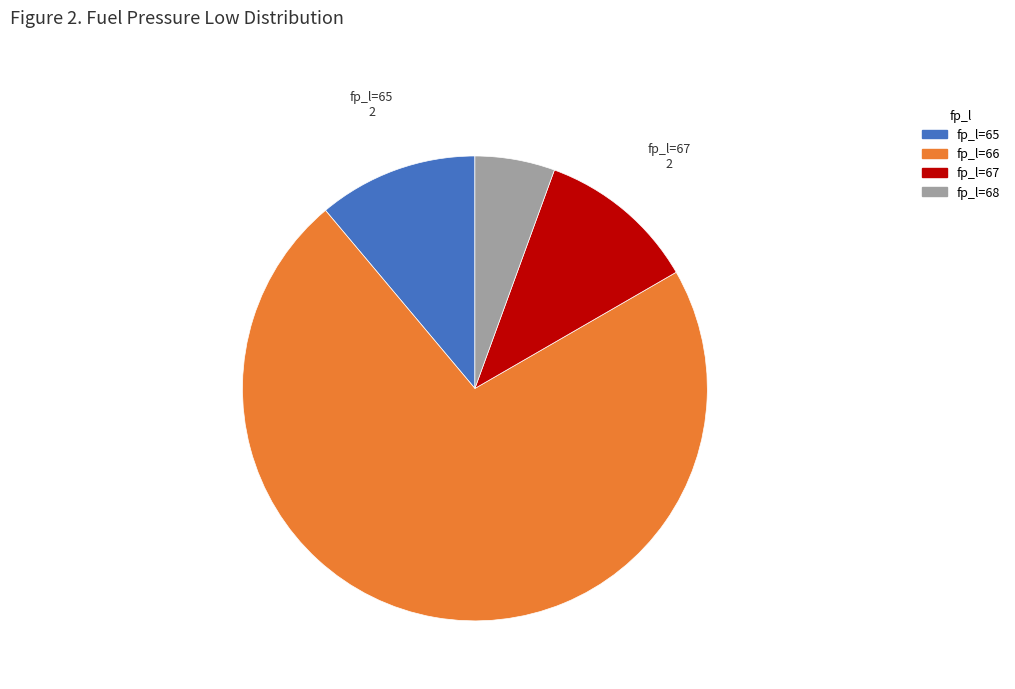

Is it true that fp_l=66 is 72% of the pie?

True